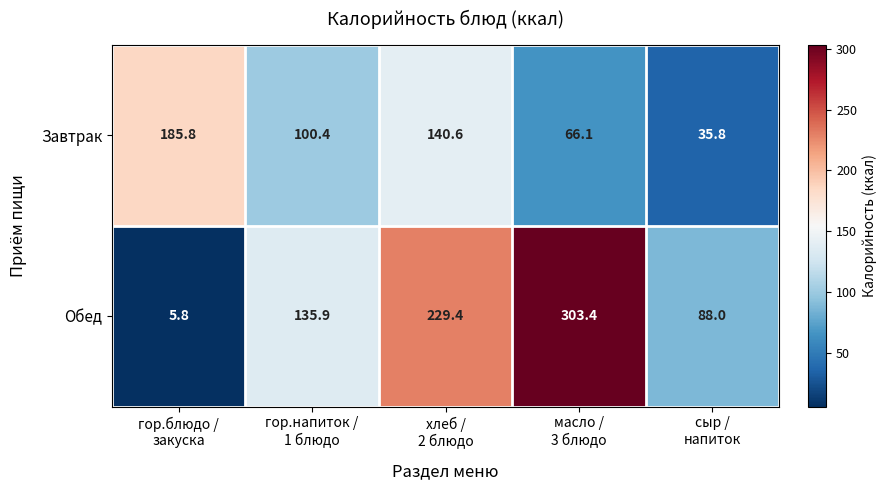

Reading left to right, list all the values displayed in this chart.

Завтрак: 185.8	100.4	140.6	66.1	35.8
Обед: 5.8	135.9	229.4	303.4	88.0